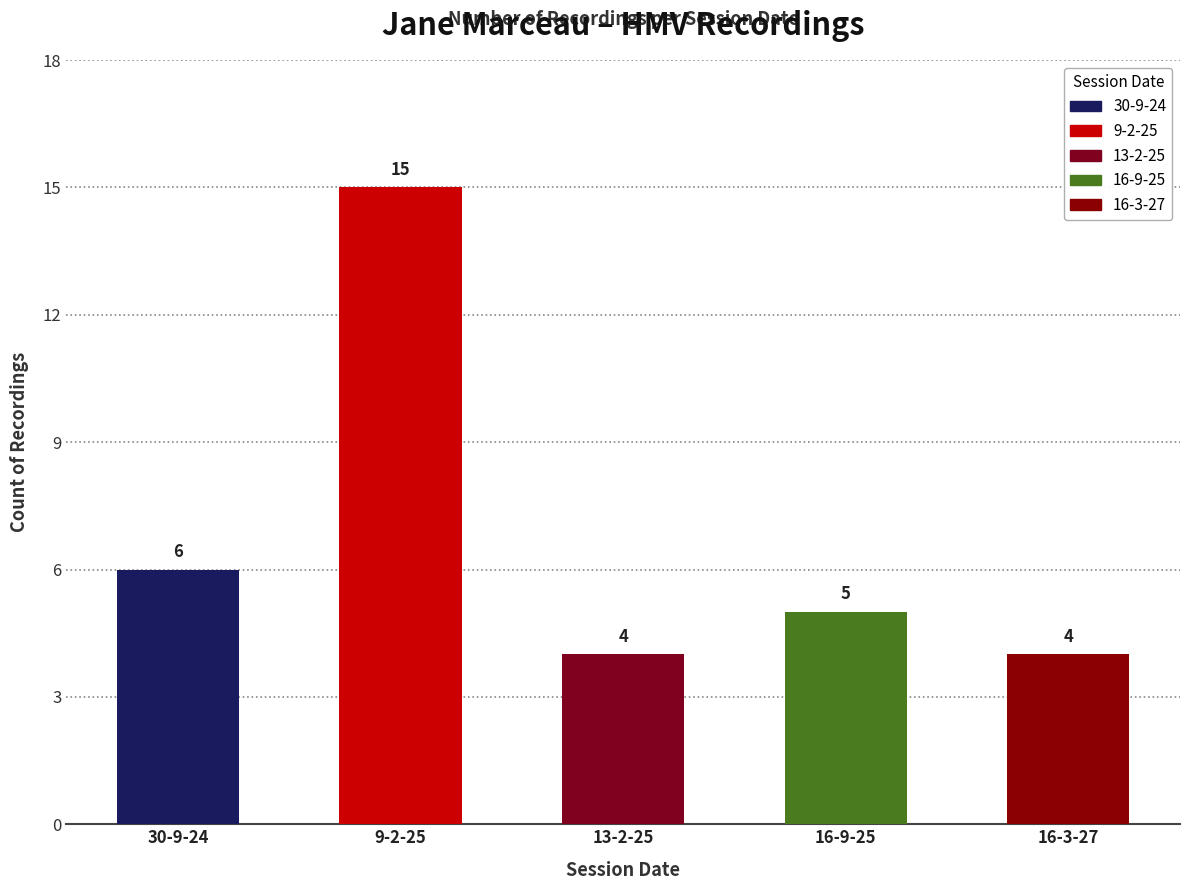

The value at 13-2-25 is 6. True or false?

False